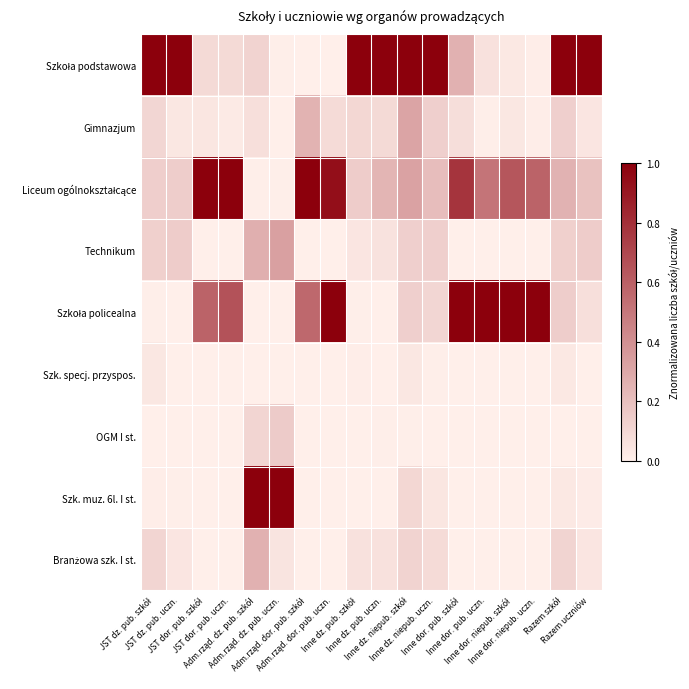

What is the difference between the highest and lowest values at Inne dz. niepub. uczn.?

1.0